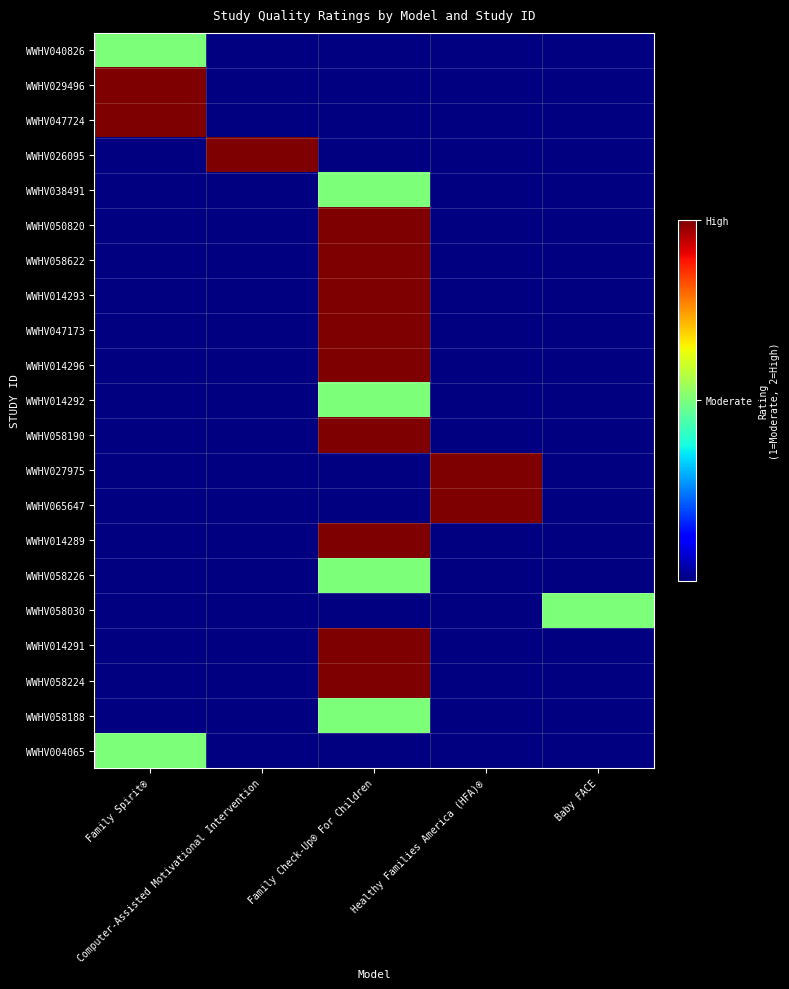

How many data points does each series have?

5